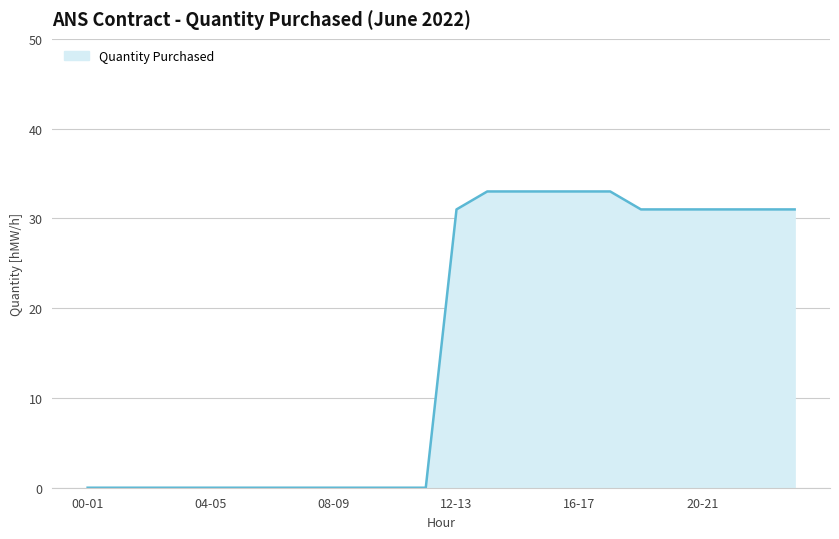

What is the maximum value shown in the chart?

33